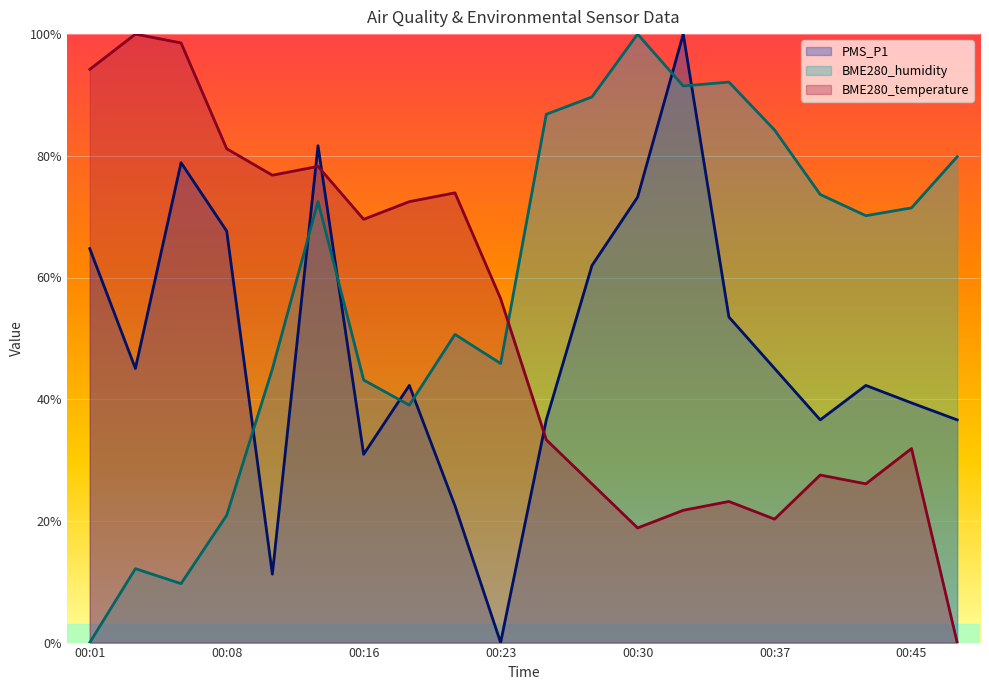

Which series has the largest range (max minus min)?

PMS_P1